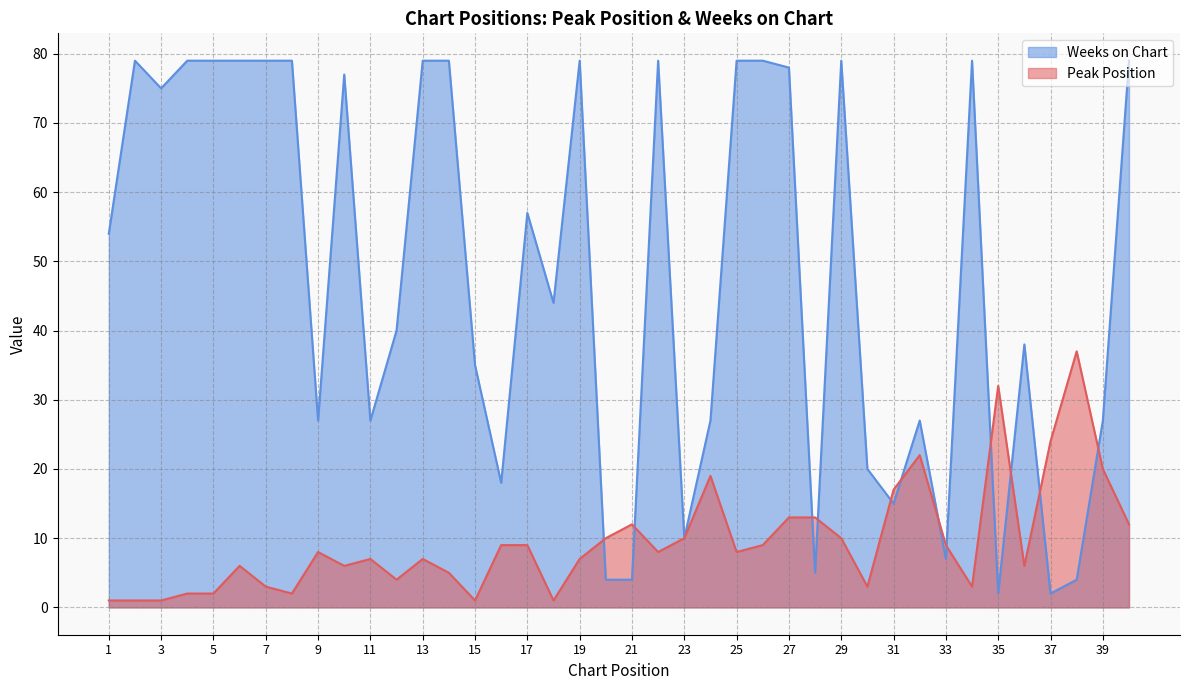

Which series ends up on top after the final intersection of Peak Position and Weeks on Chart?

Weeks on Chart